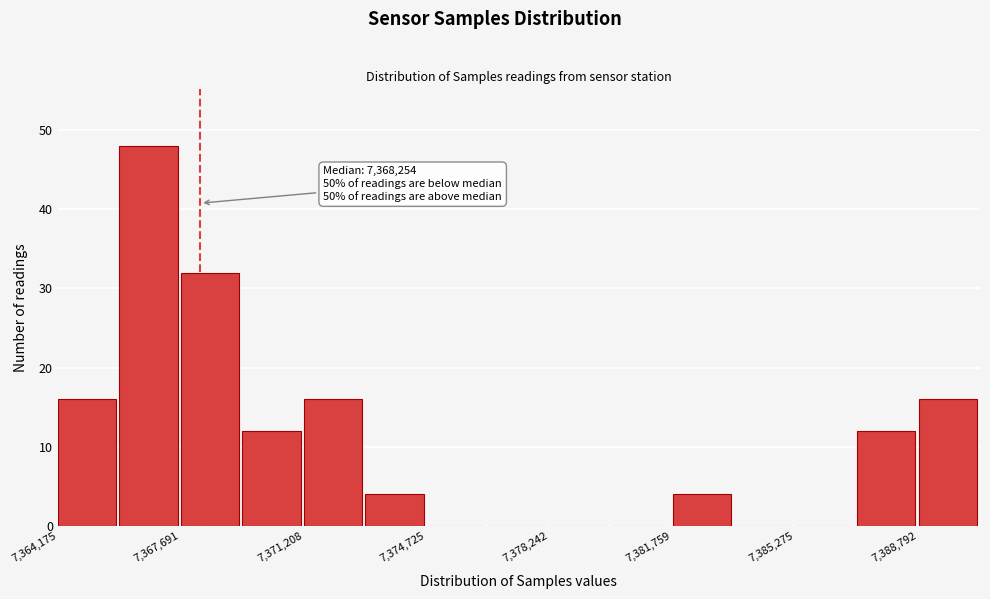

Around what value on the x-axis is the tallest bar? Give the approximate position of its centre, as read against the axis.

7367000